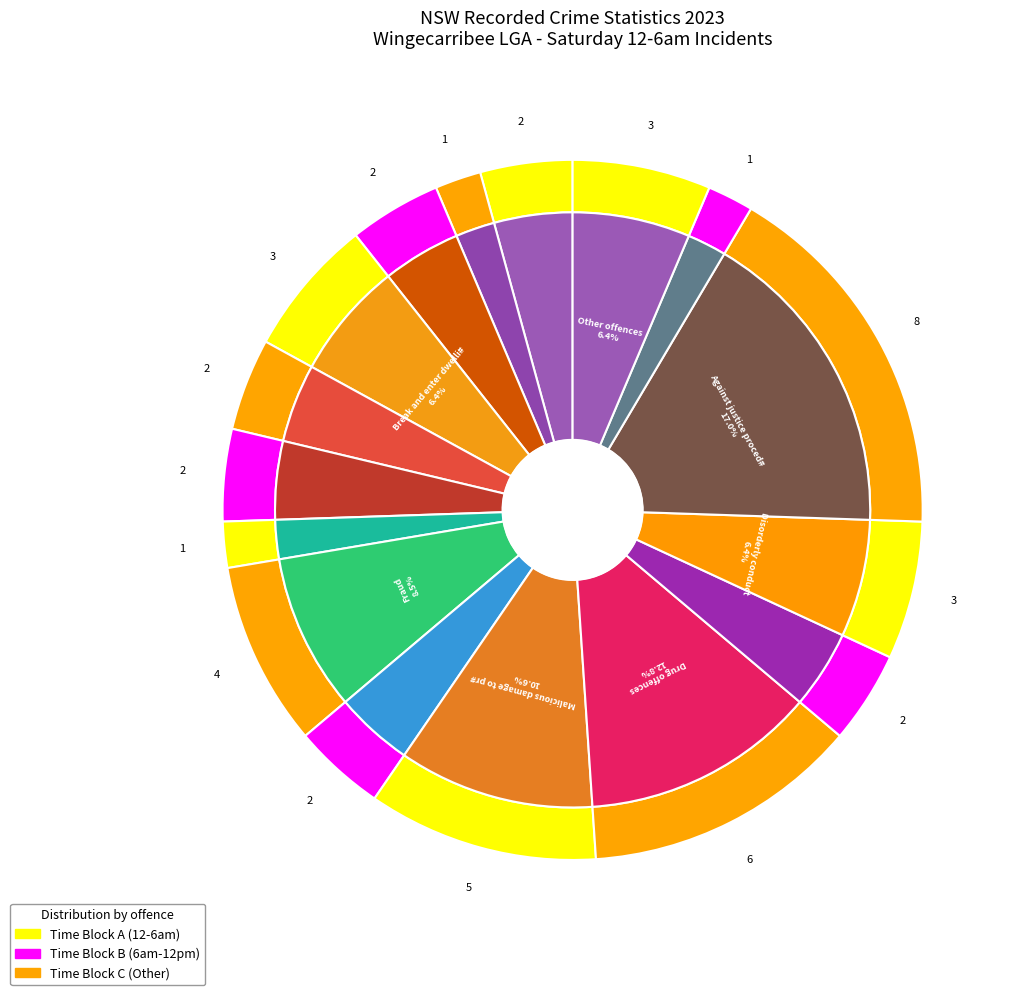

Does any single category account for the majority?

No